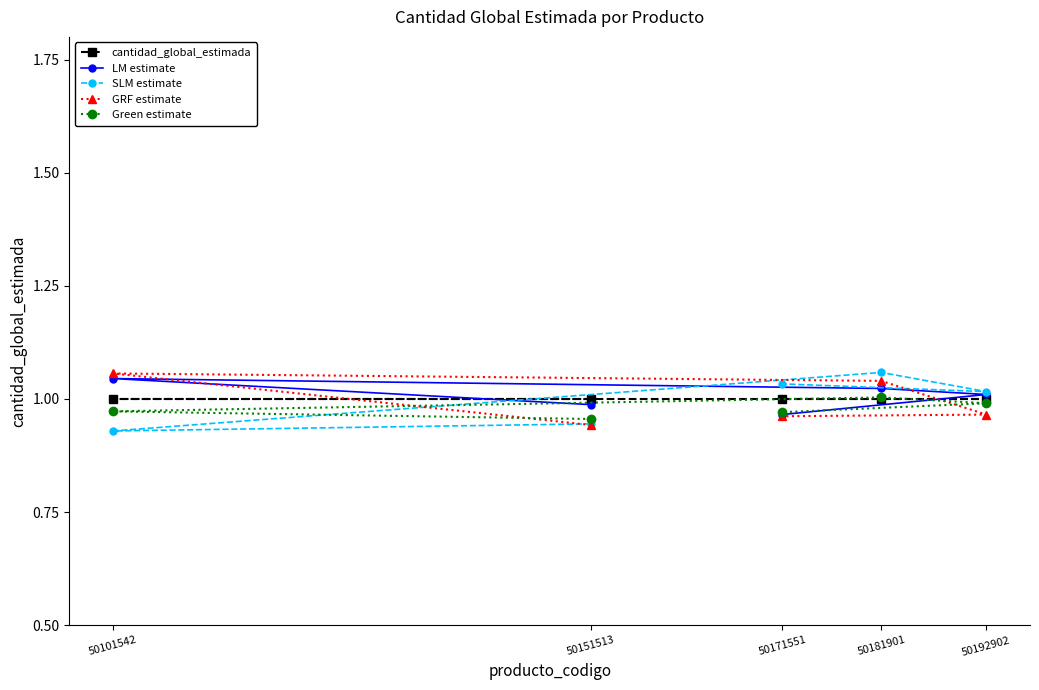

At how many categories does at least one series exceed 0?

5